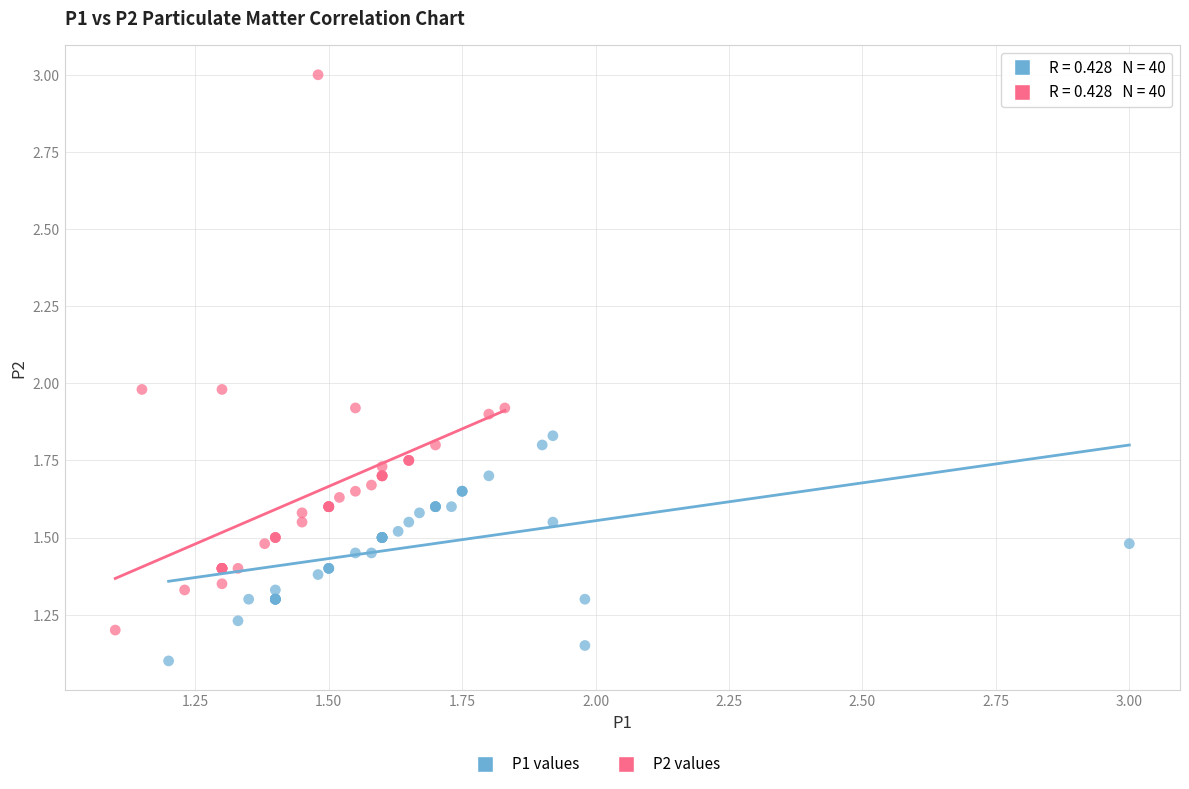

Which series reaches the minimum Y coordinate?

P1 values